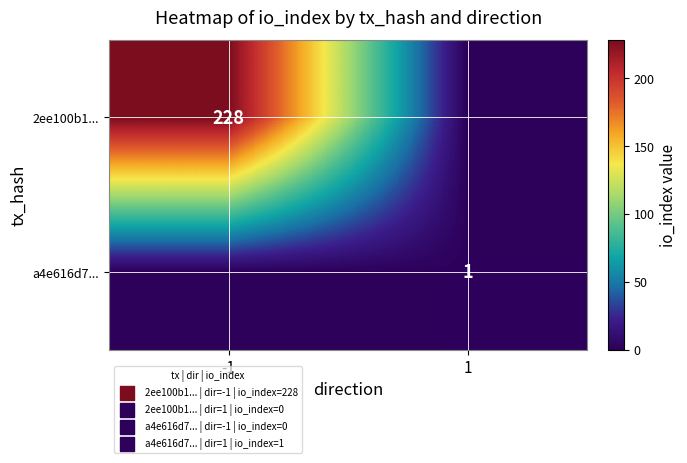

Is it true that 2ee100b1... equals 105 at -1?

False